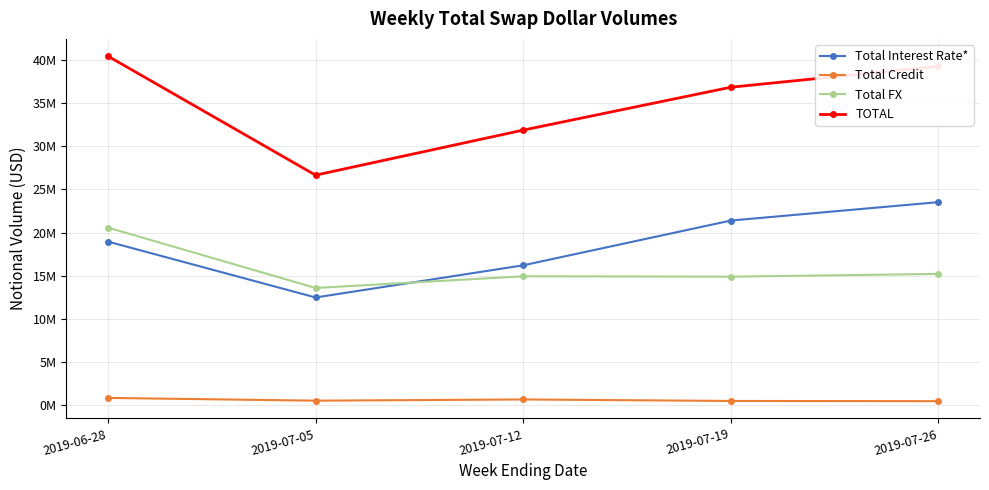

The value of TOTAL at 2019-07-05 is 10515746. True or false?

False